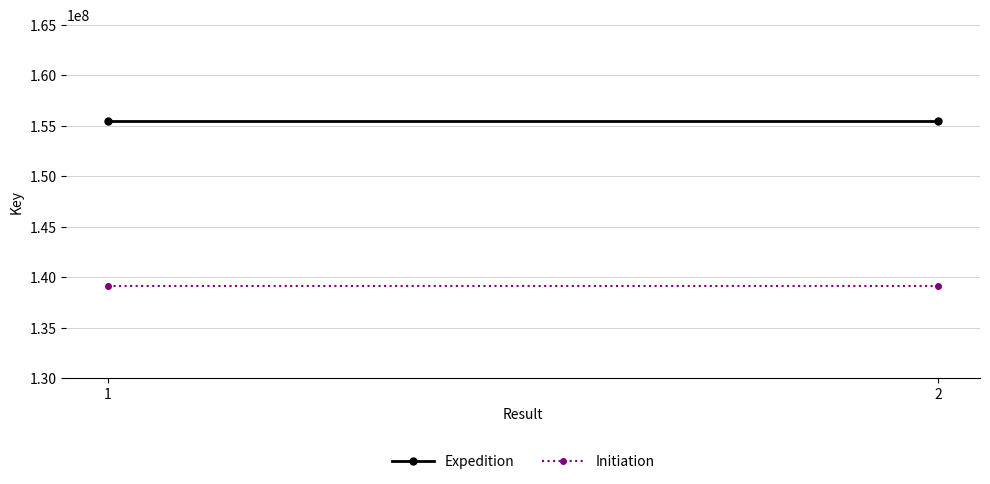

At which category is the sum across all series the highest?

1